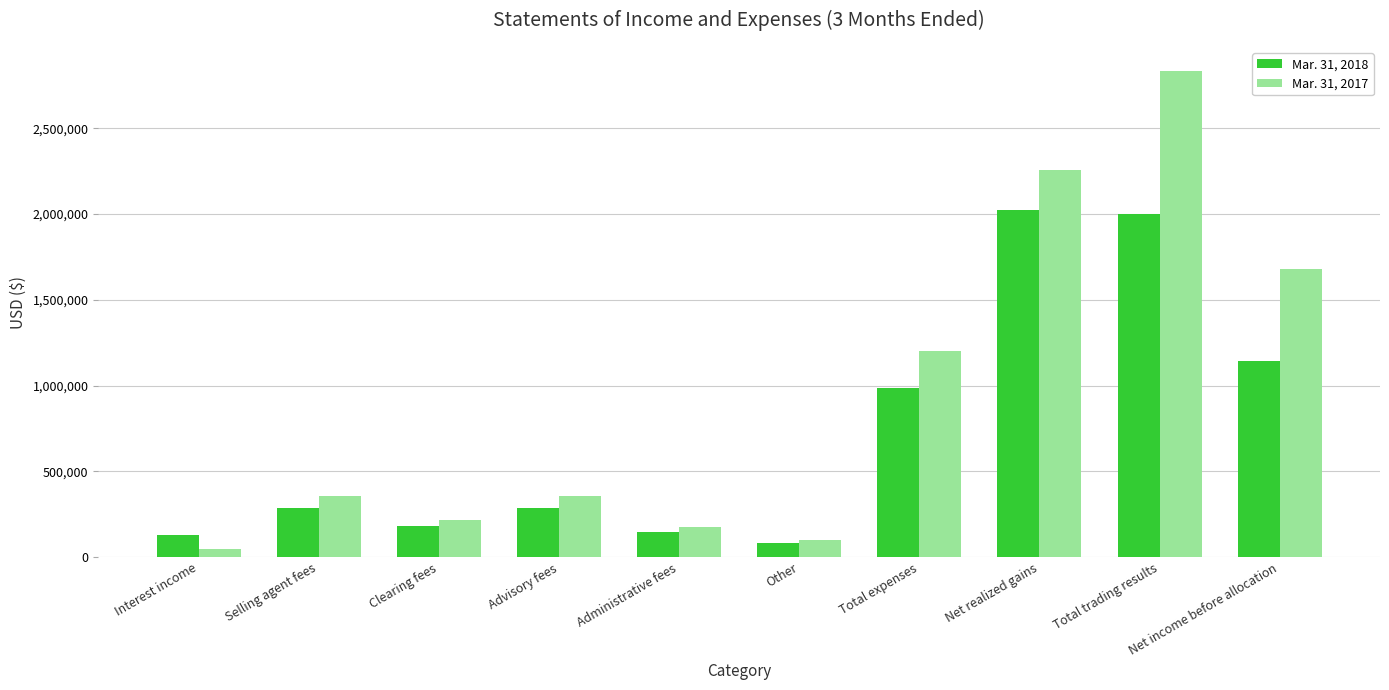

Rank the series by their average value, from highest to lowest.

Mar. 31, 2017, Mar. 31, 2018